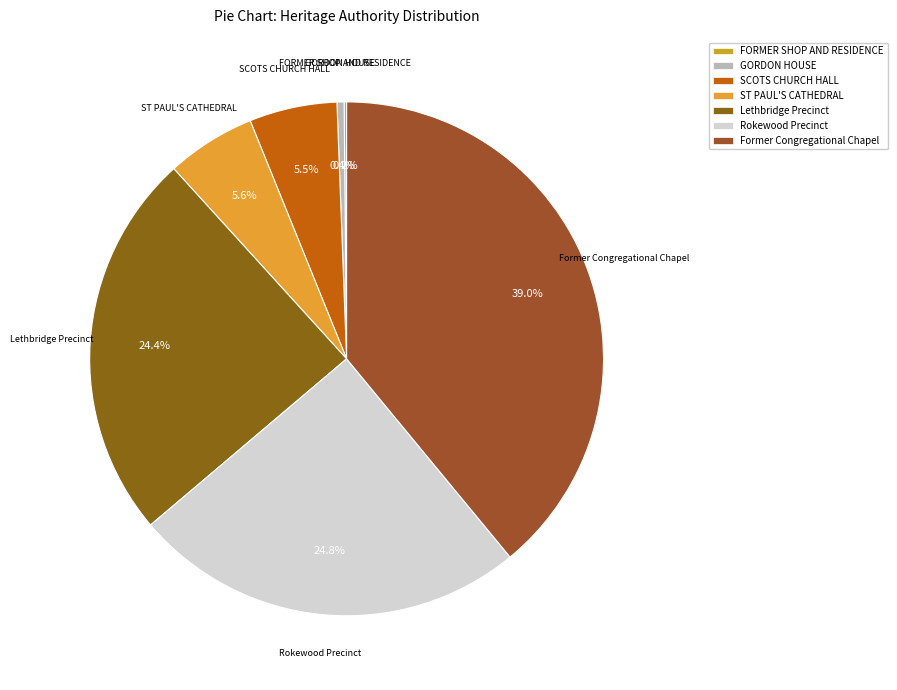

Which has a higher value, Rokewood Precinct or ST PAUL'S CATHEDRAL?

Rokewood Precinct